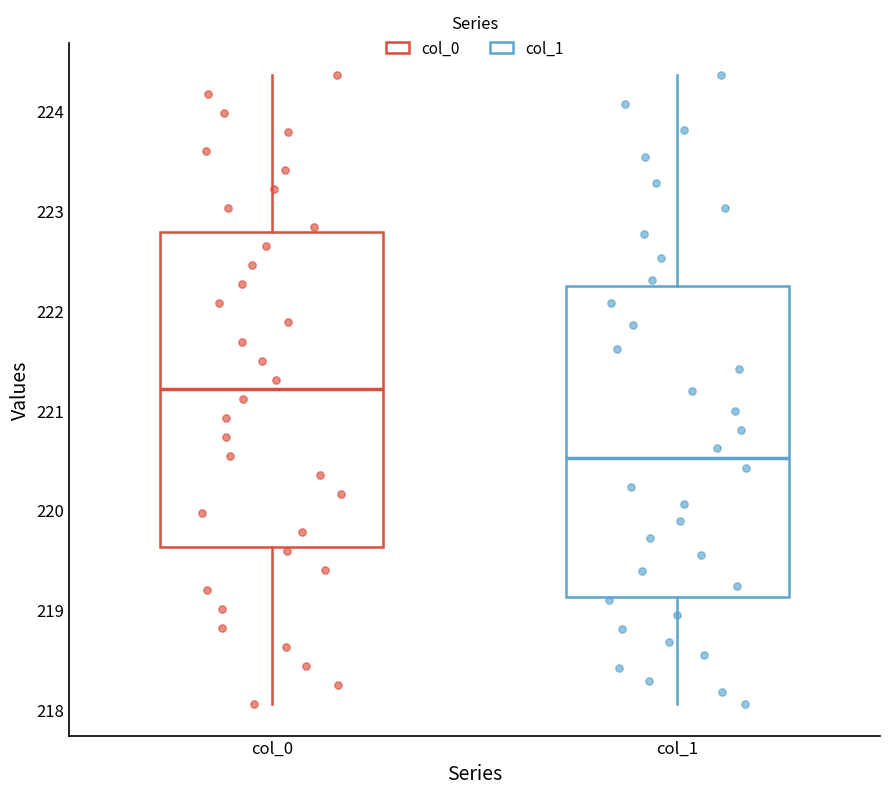

Which box's median line is the lowest?

col_1